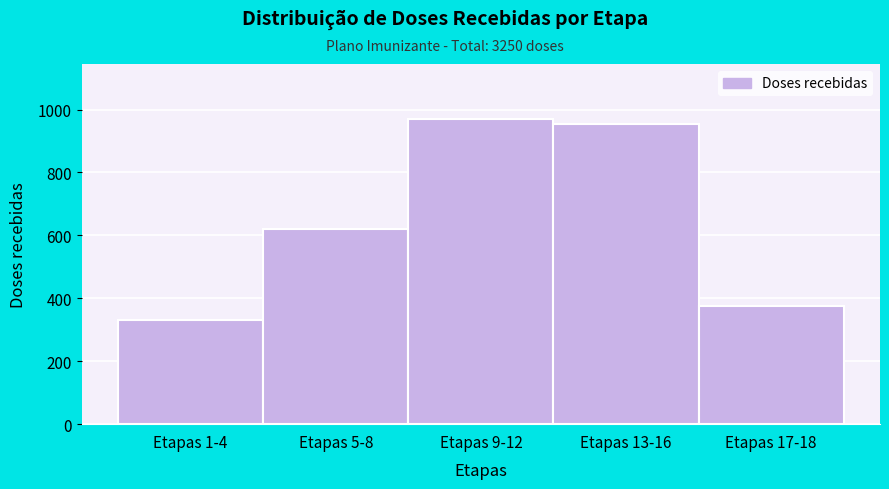

Reading left to right, what are all the values shown in this chart?

Etapas 1-4=330	Etapas 5-8=620	Etapas 9-12=970	Etapas 13-16=955	Etapas 17-18=375